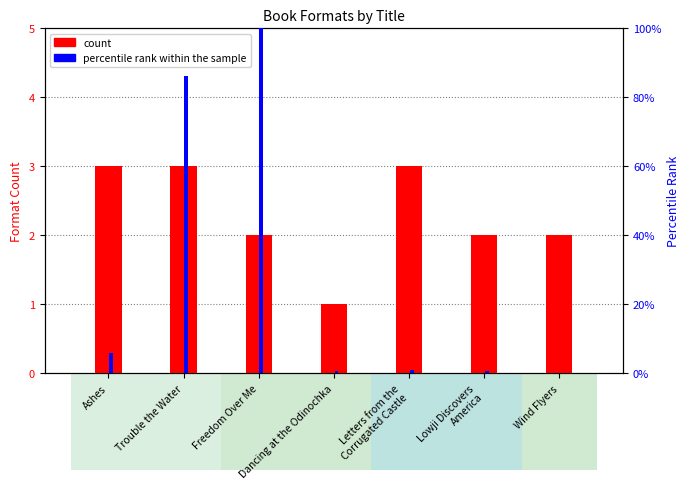

Which series has the largest range (max minus min)?

percentile rank within the sample